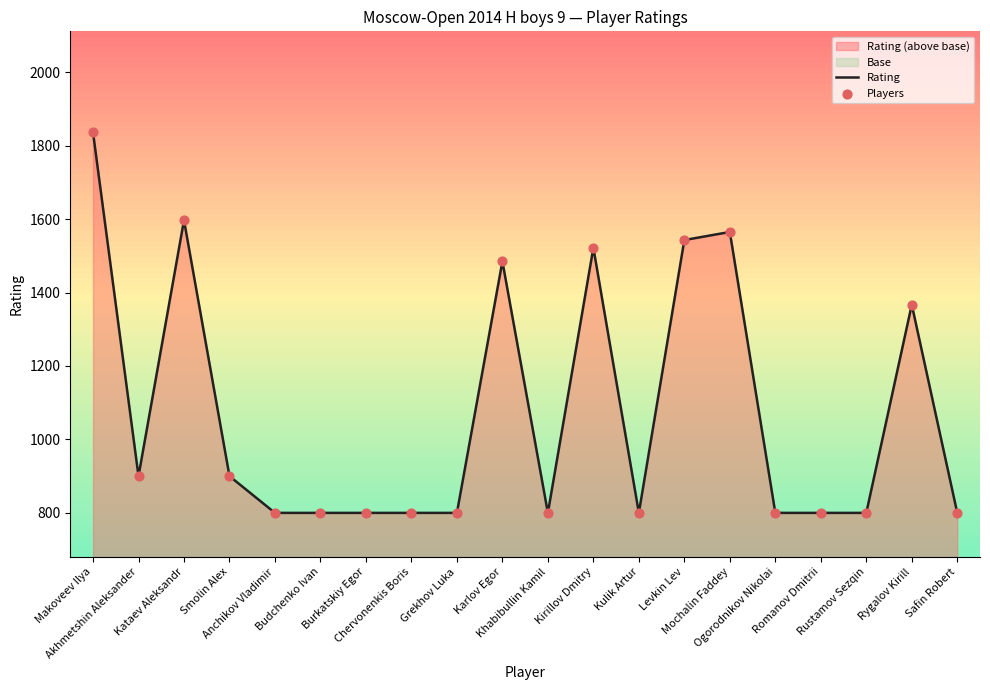

At which category is the sum across all series the highest?

Makoveev Ilya